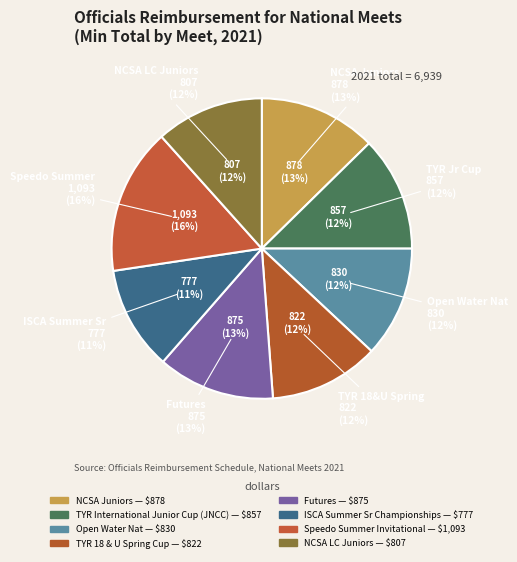

To the nearest percent, what percentage of the pie is TYR International Junior Cup (JNCC)?

12%